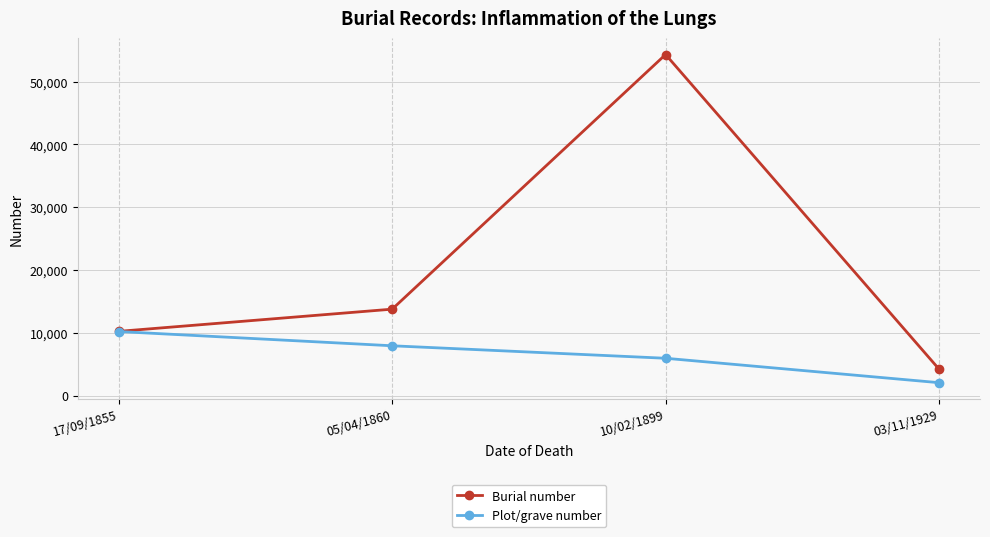

Where does the Plot/grave number series first go above 7930?

17/09/1855